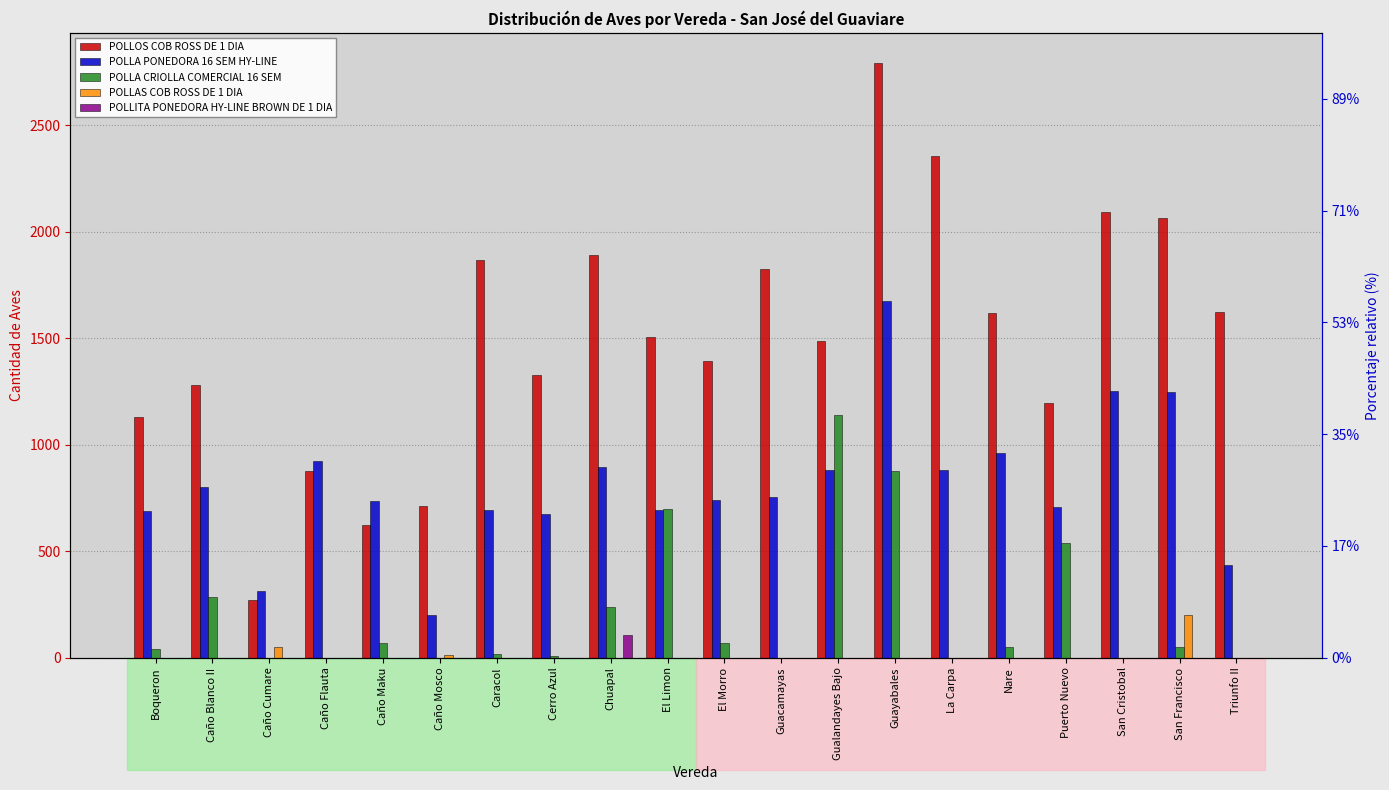

Which category has the lowest value across all series?

Caño Cumare